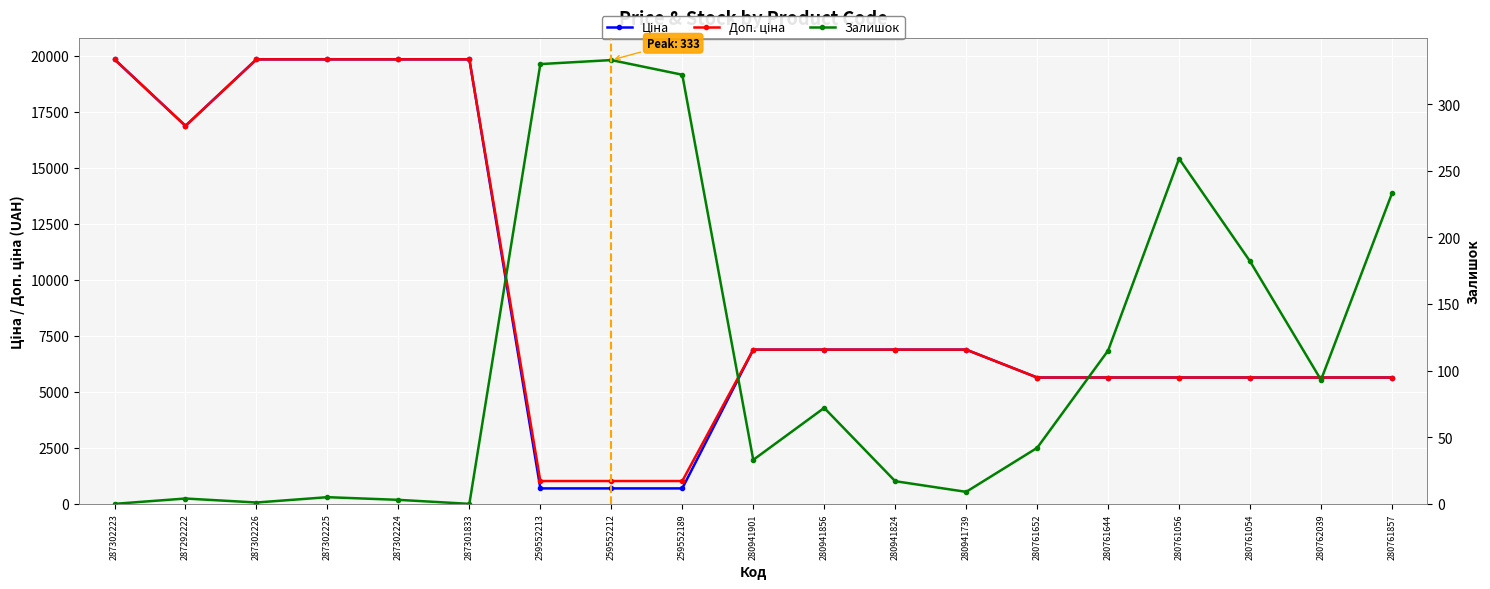

At which category is the sum across all series the highest?

287302225